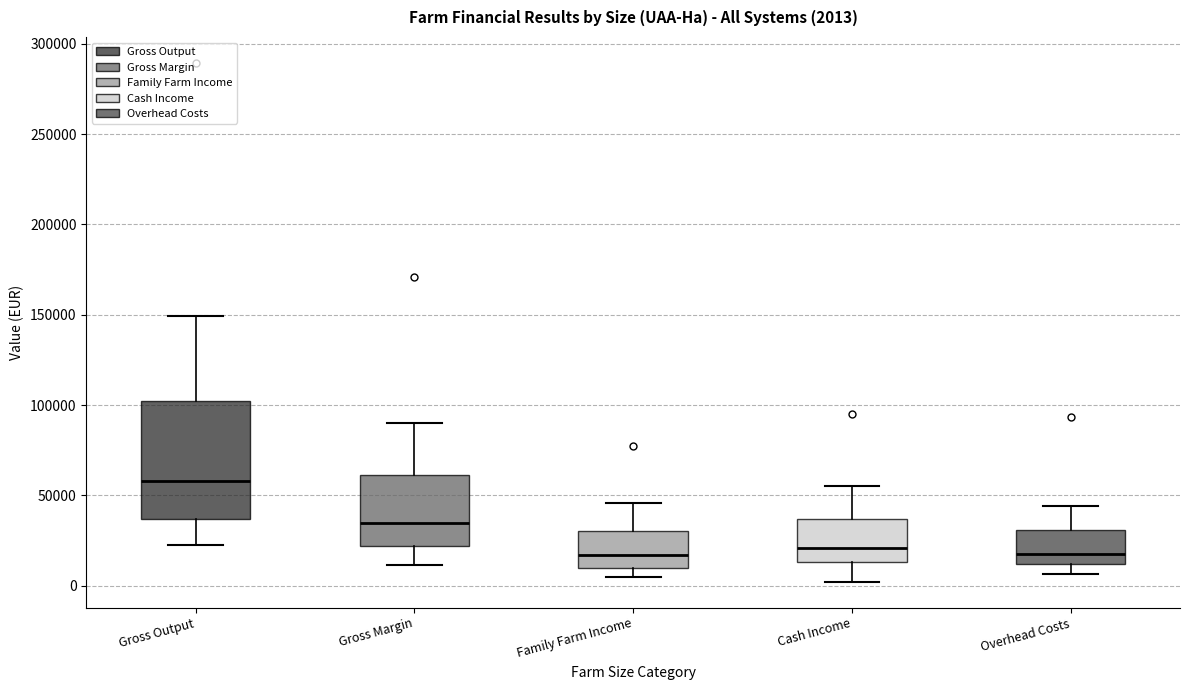

Comparing the boxes themselves (not the whiskers), which one is the tallest?

Gross Output